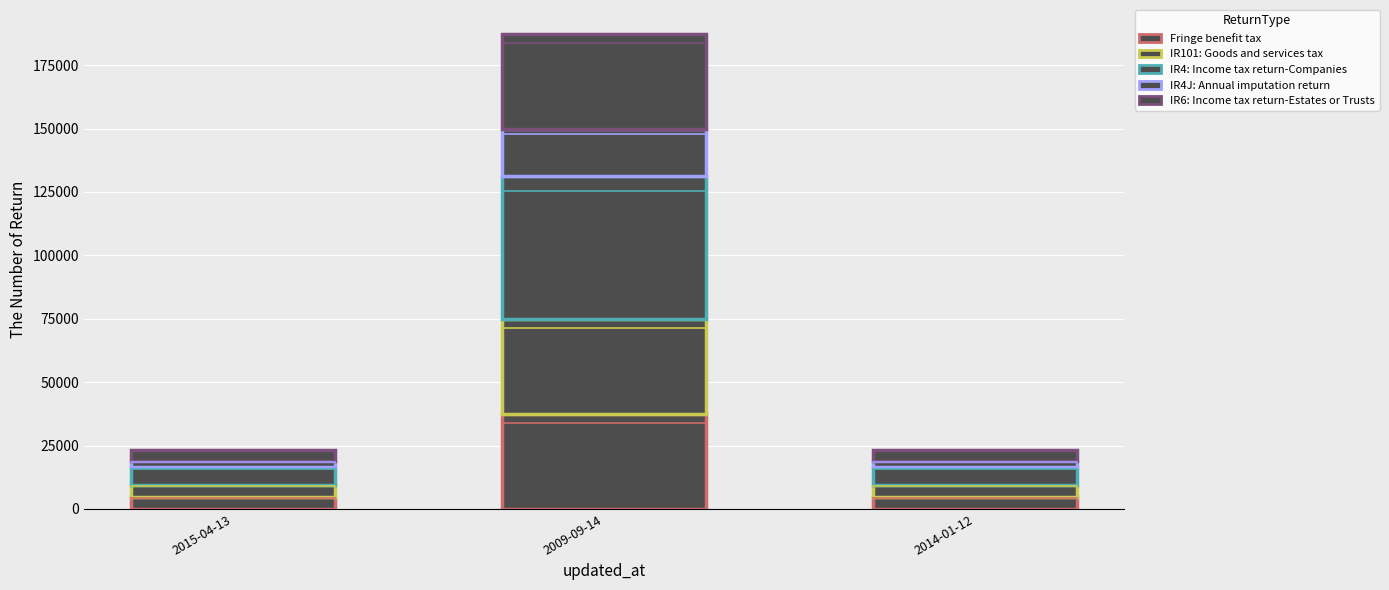

How many bars are there in total?

3